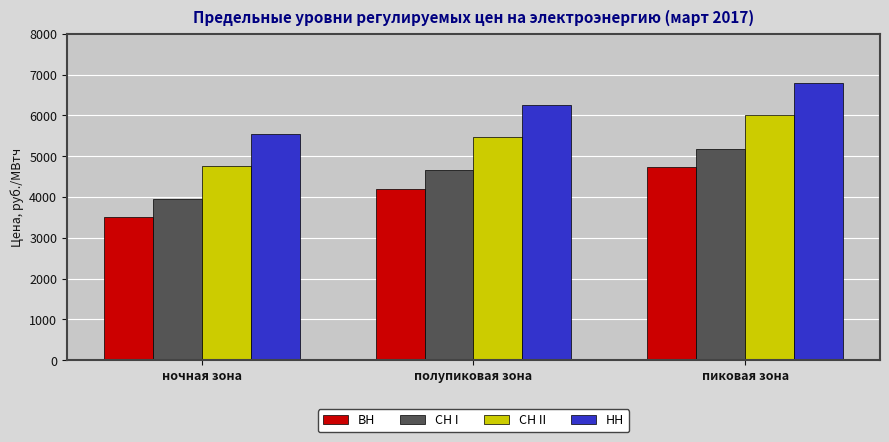

How many values in the ВН series exceed 4207?

2